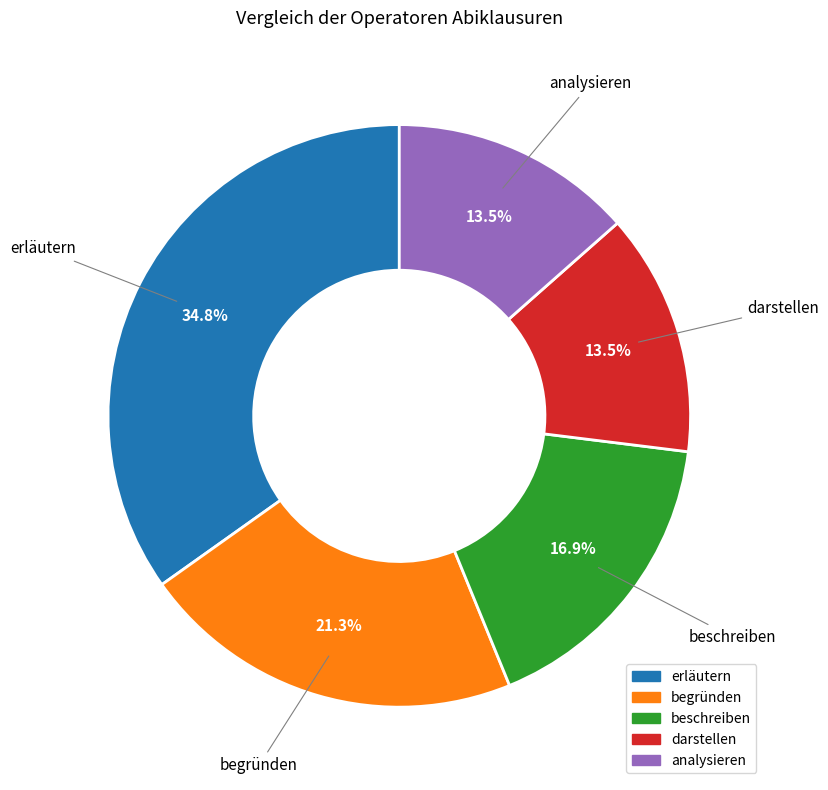

Approximately how many times larger is the value at analysieren compared to beschreiben?

0.8